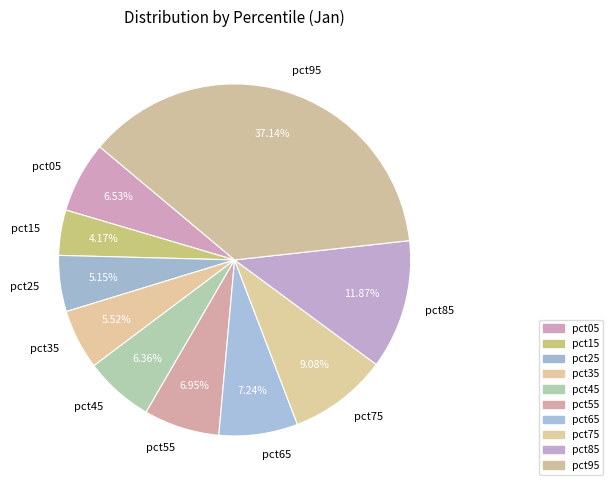

Count the number of slices in the pie.

10